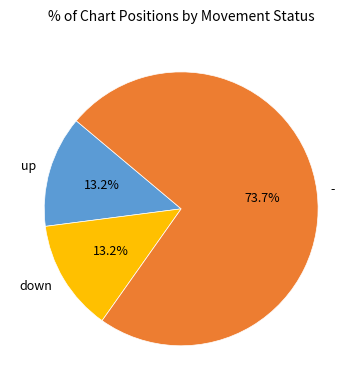

To the nearest percent, what percentage of the pie is up?

13%